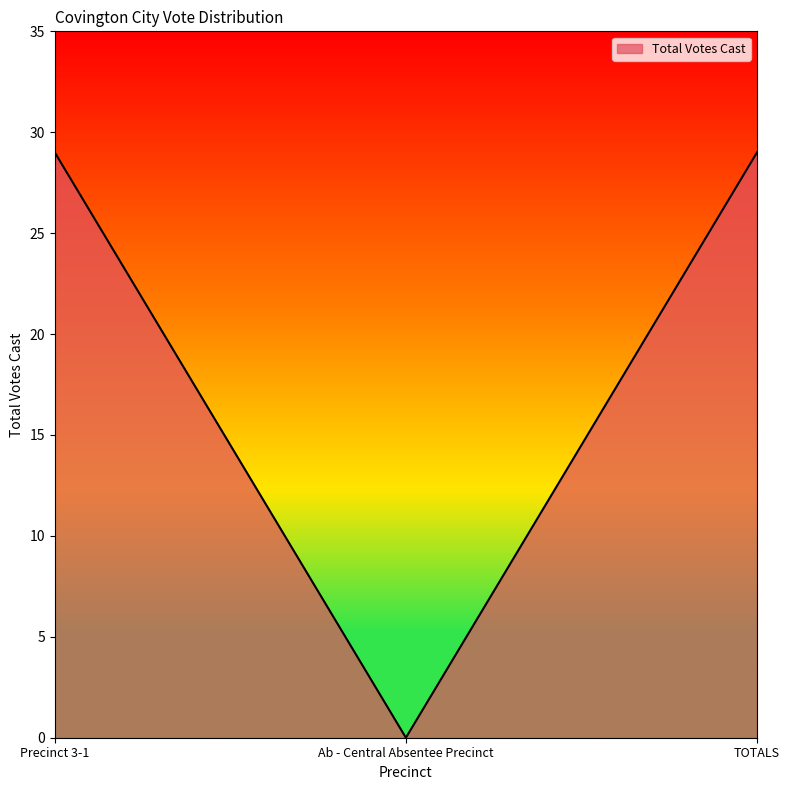

What is the average value?

19